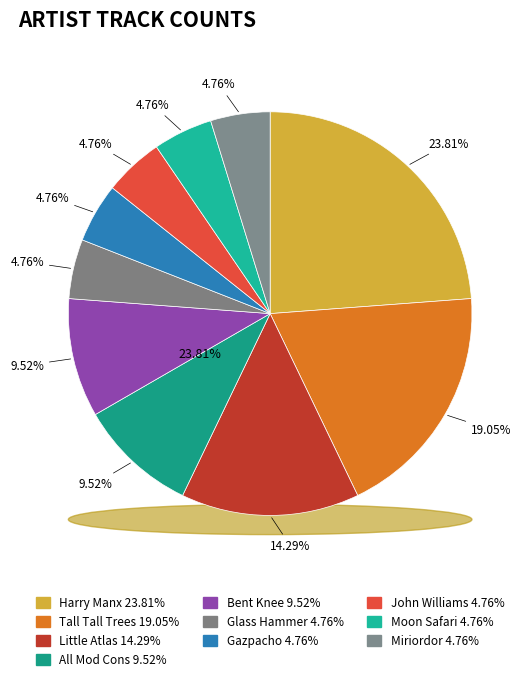

How many slices are in this pie chart?

10